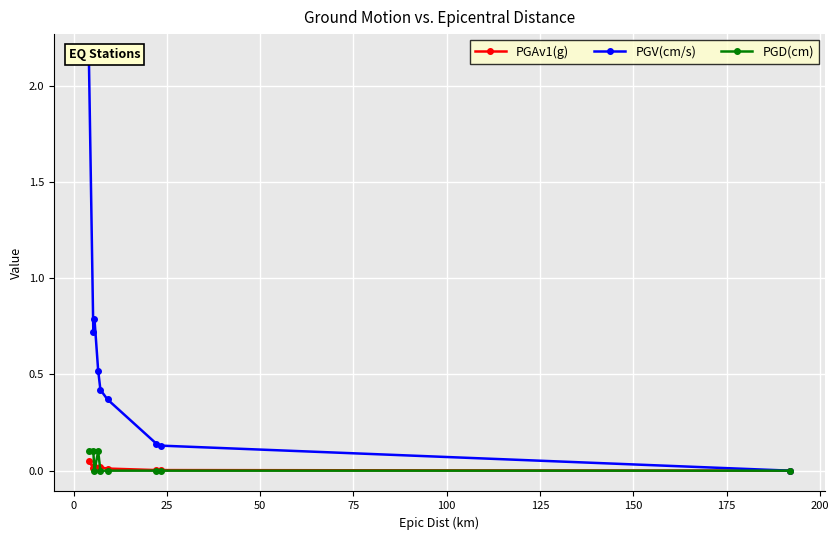

What is the average value of the PGV(cm/s) series?

0.6